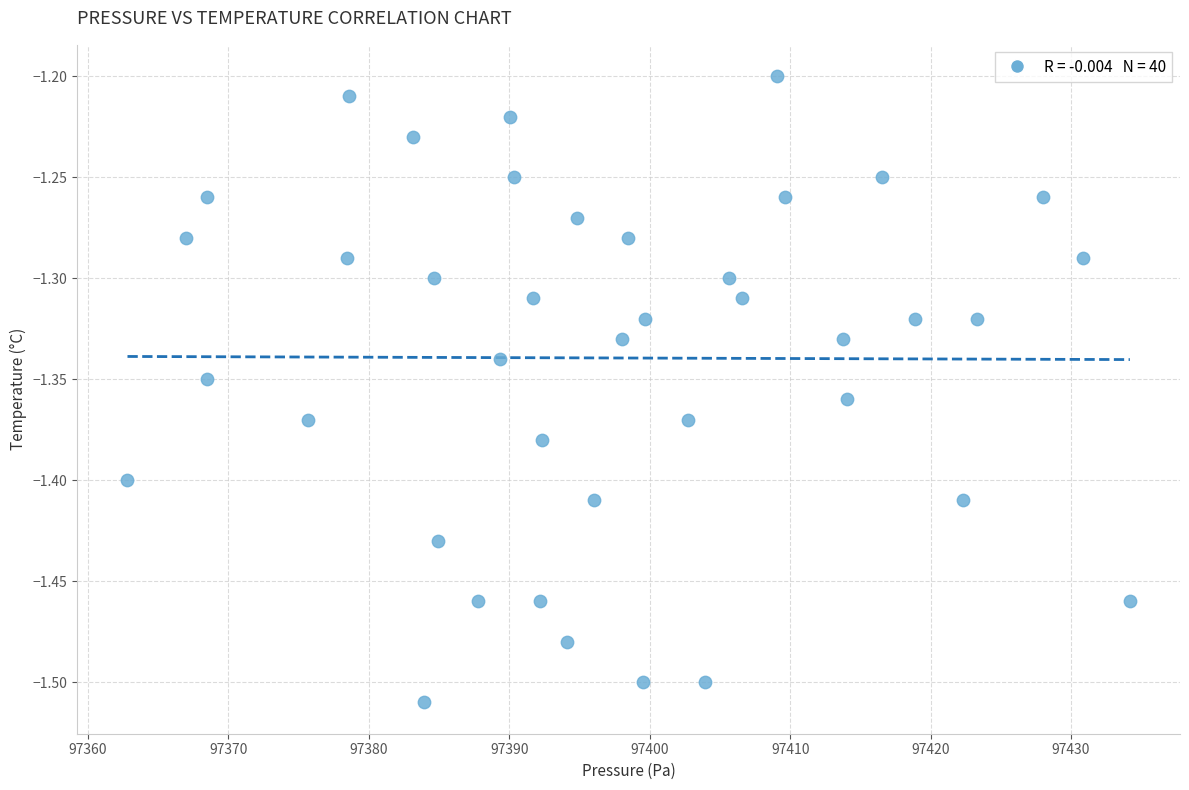

What is the range of X values (max minus min)?

71.4